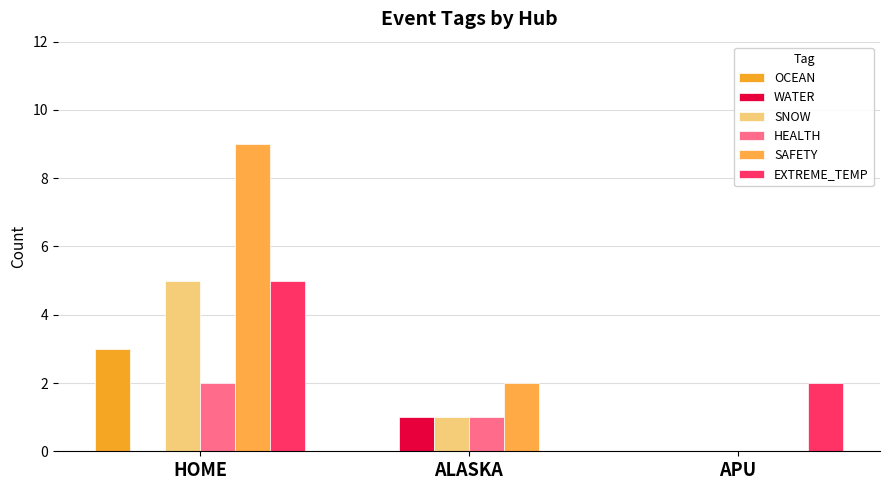

Is it true that EXTREME_TEMP equals 5 at HOME?

True